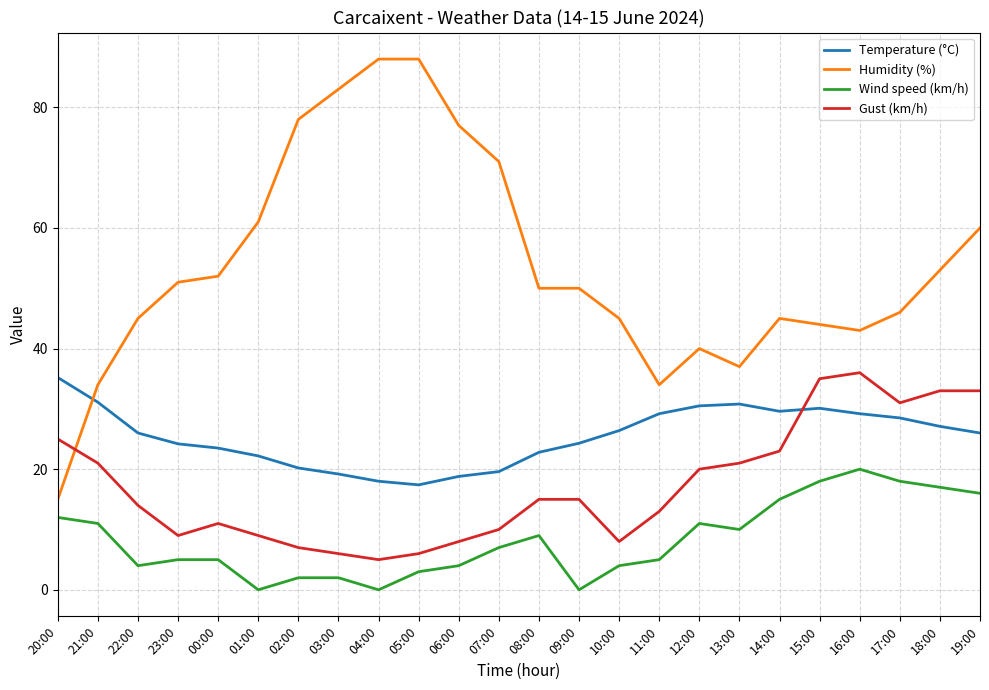

List the series in order of their peak value, lowest first.

Wind speed (km/h), Temperature (°C), Gust (km/h), Humidity (%)